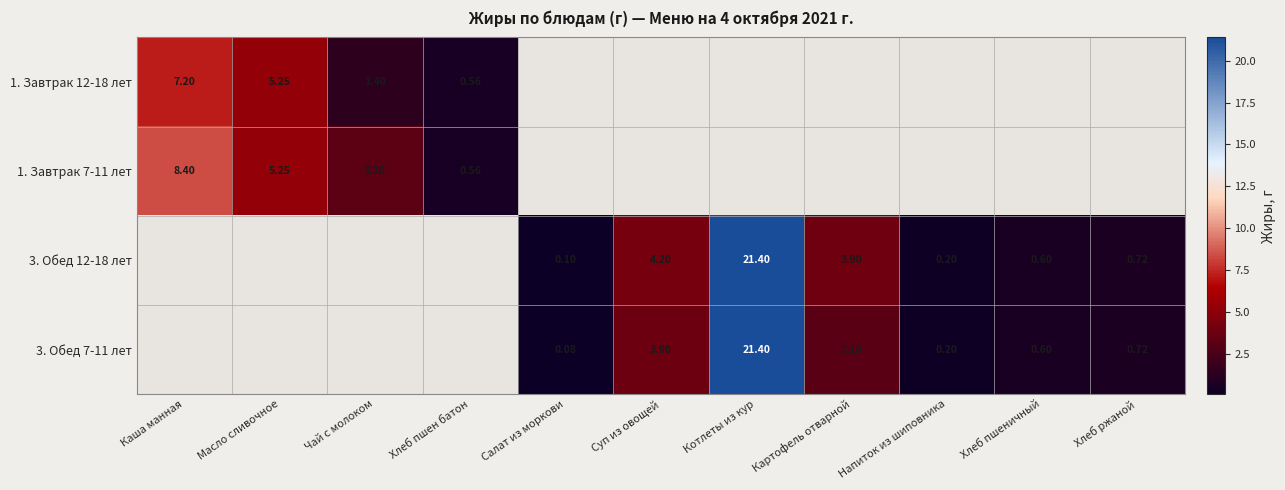

How many distinct data groups are displayed?

4